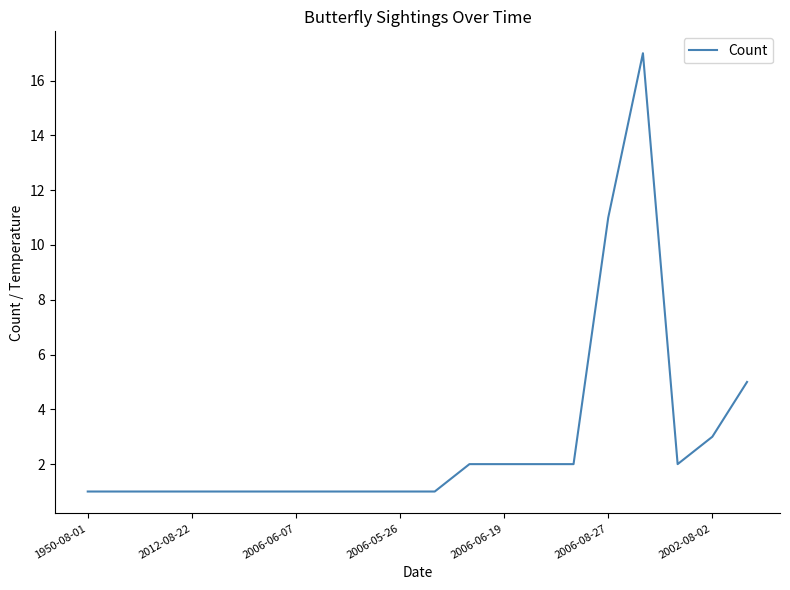

What is the difference between the maximum and minimum values?

16